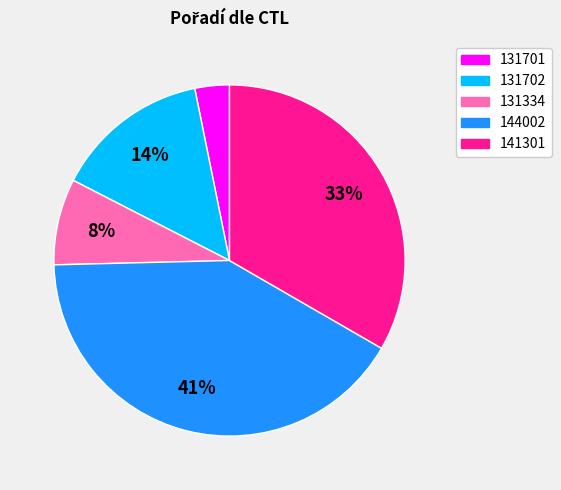

Which has a higher value, 141301 or 131334?

141301